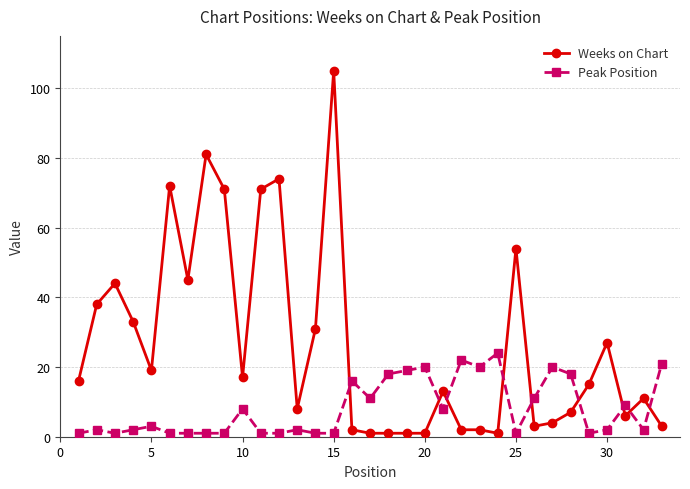

What is the highest value of the Weeks on Chart series?

105